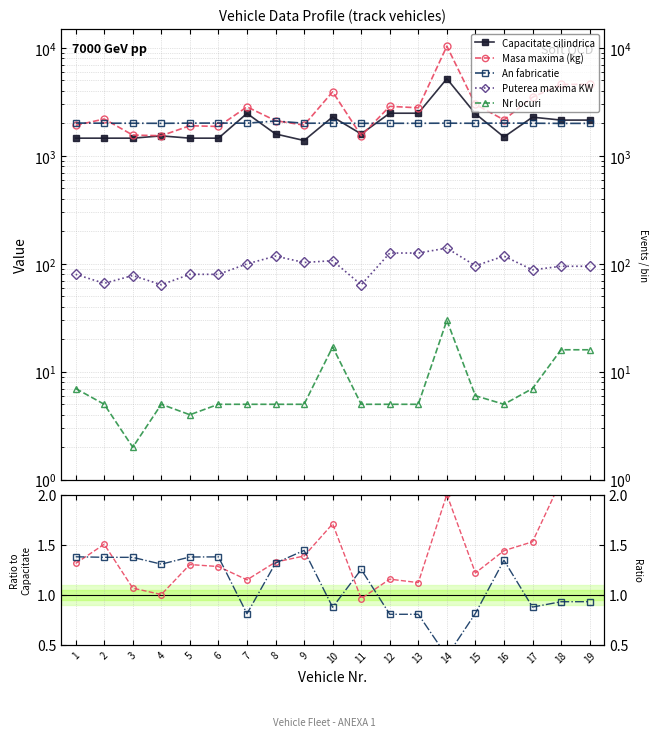

At which category does the chart reach its minimum across all series?

3